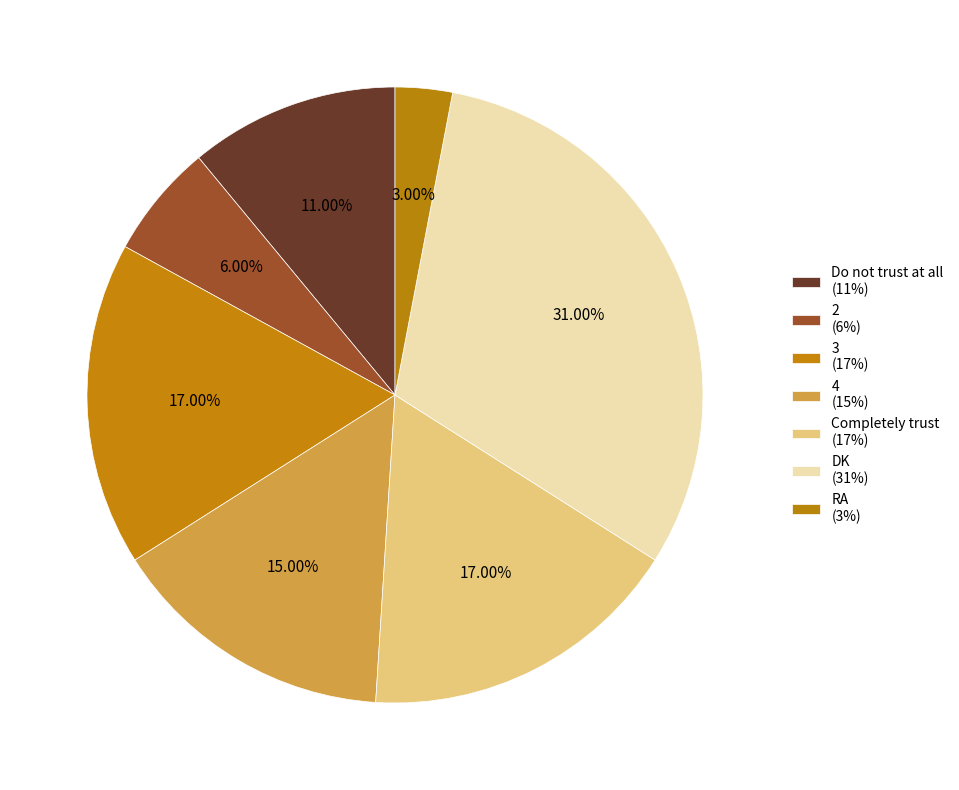

Is there a majority slice in this chart?

No